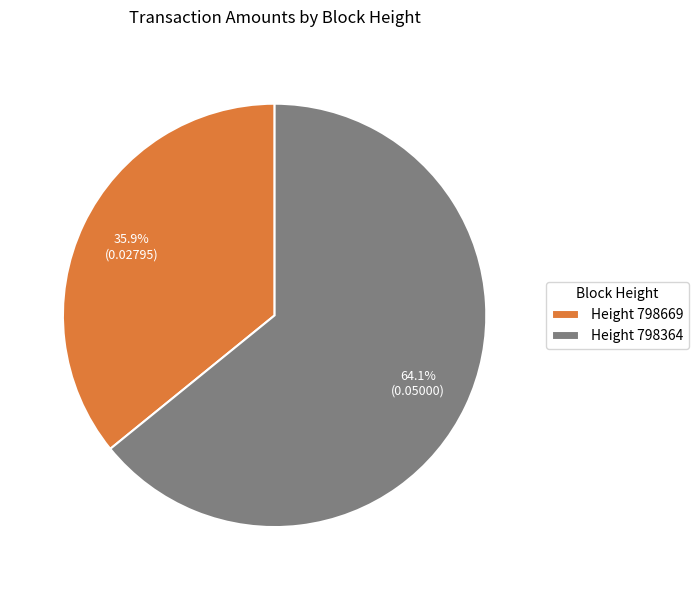

How many segments does this pie chart have?

2